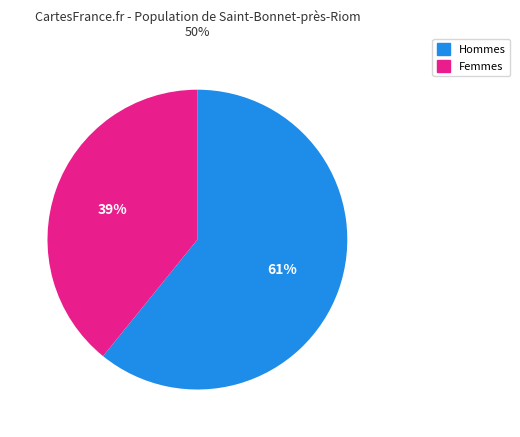

To the nearest percent, what is the average slice percentage?

50%